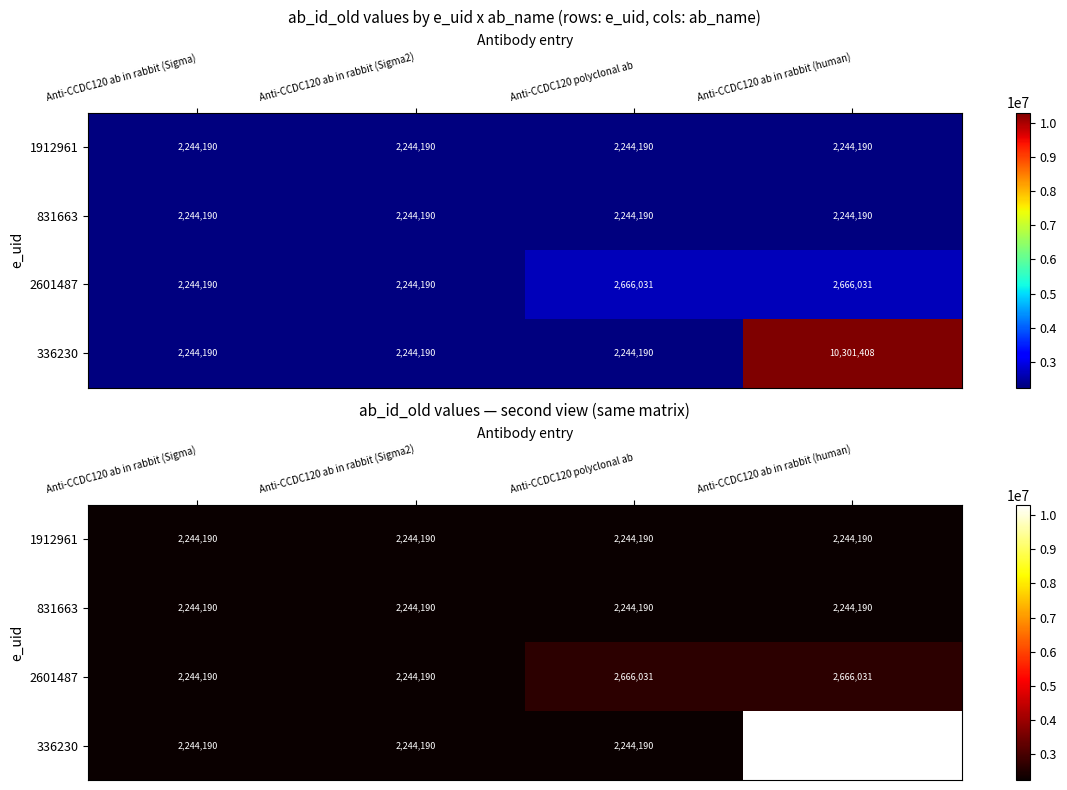

Count the number of categories in the chart.

4